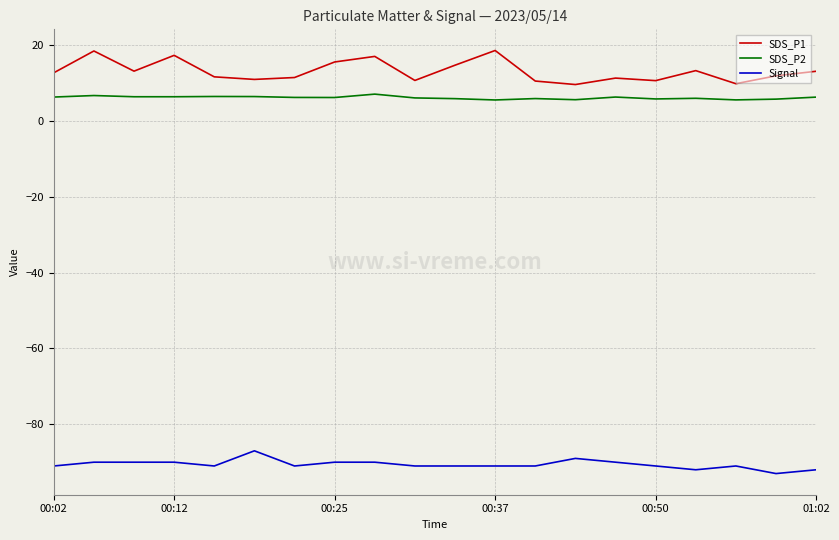

In SDS_P2, how many points are higher than both neighbors (excluding endpoints)?

6